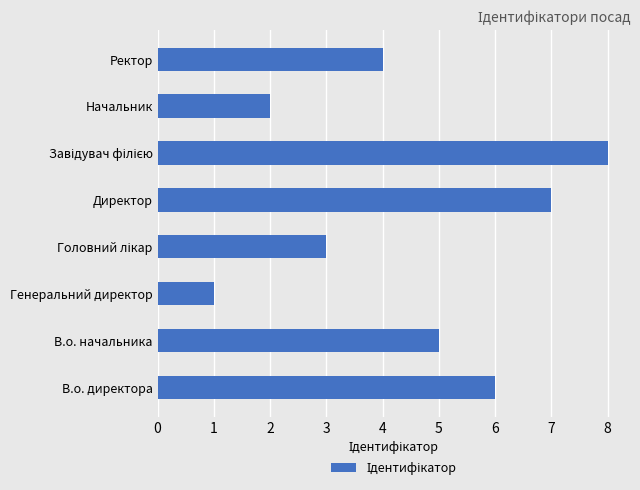

Where is the data nearest to the value 4?

Ректор